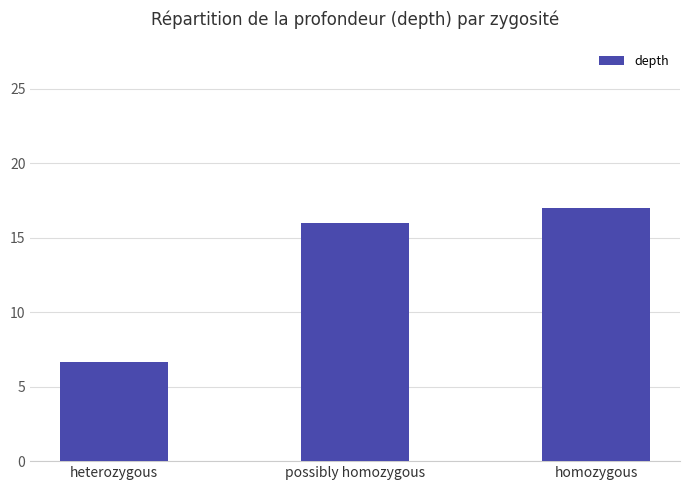

At which category does the chart reach its peak across all series?

homozygous